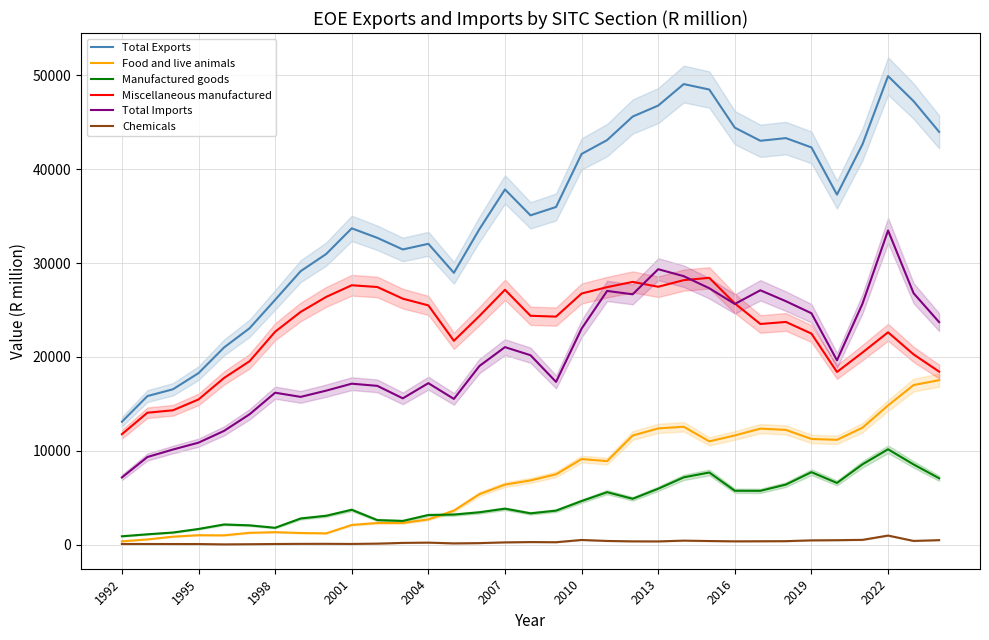

What is the maximum value for Manufactured goods?

10150